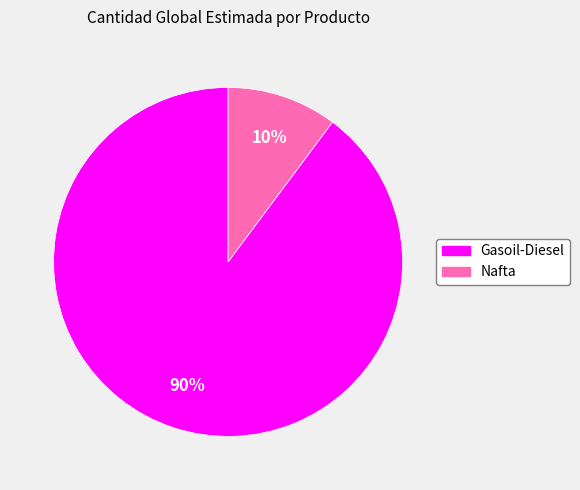

To the nearest percent, what is the combined percentage of Gasoil-Diesel and Nafta?

100%